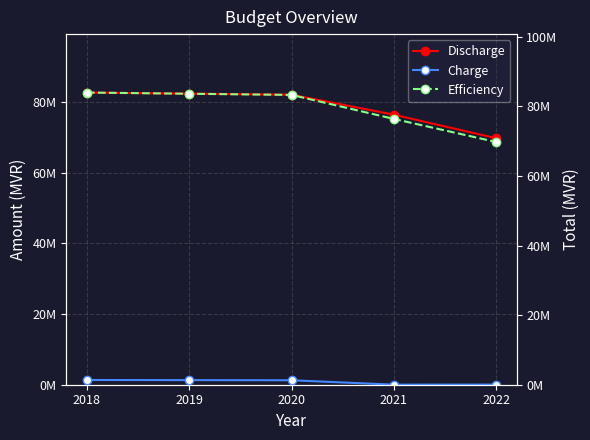

What are all the series names shown in the legend?

Discharge, Charge, Efficiency